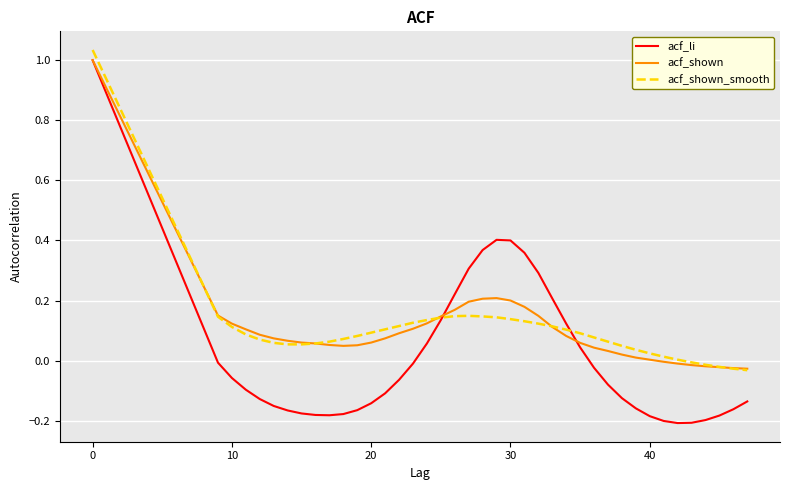

Which series has the widest spread of values?

acf_li